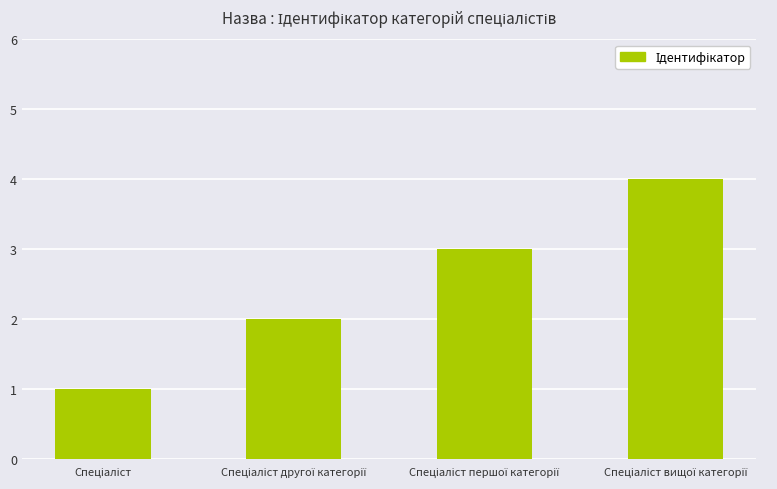

What is the difference between the second highest and second lowest values?

1